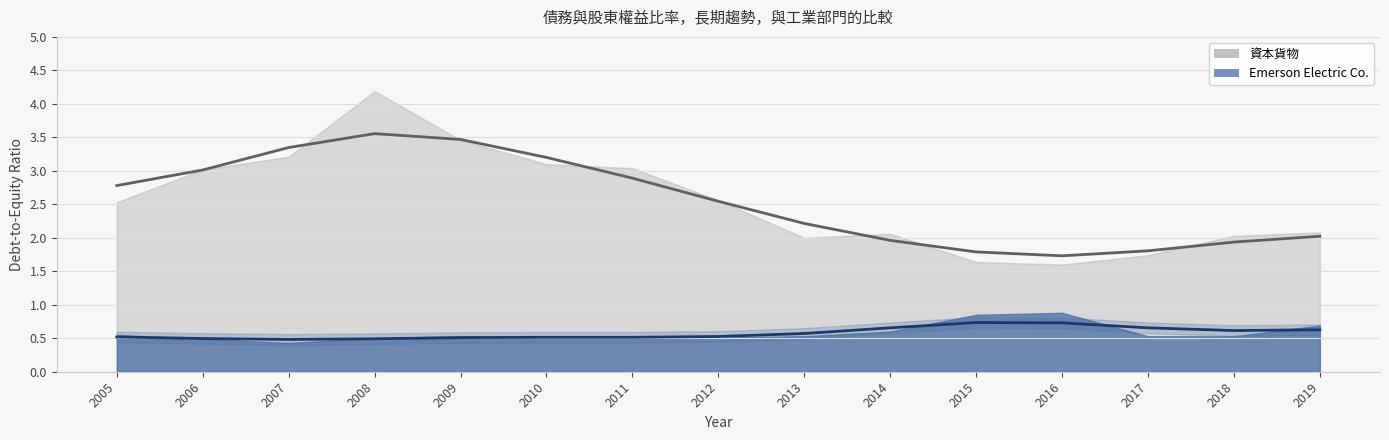

What is the greatest value displayed?

4.2